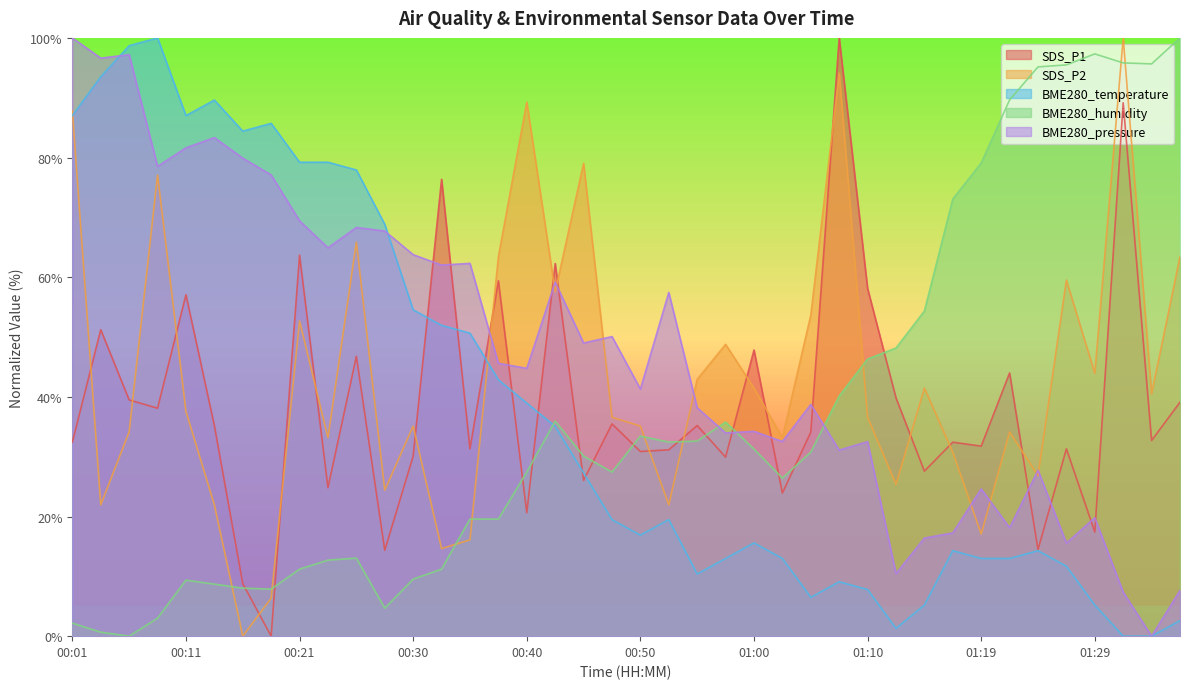

At which category does the chart reach its peak across all series?

01:07